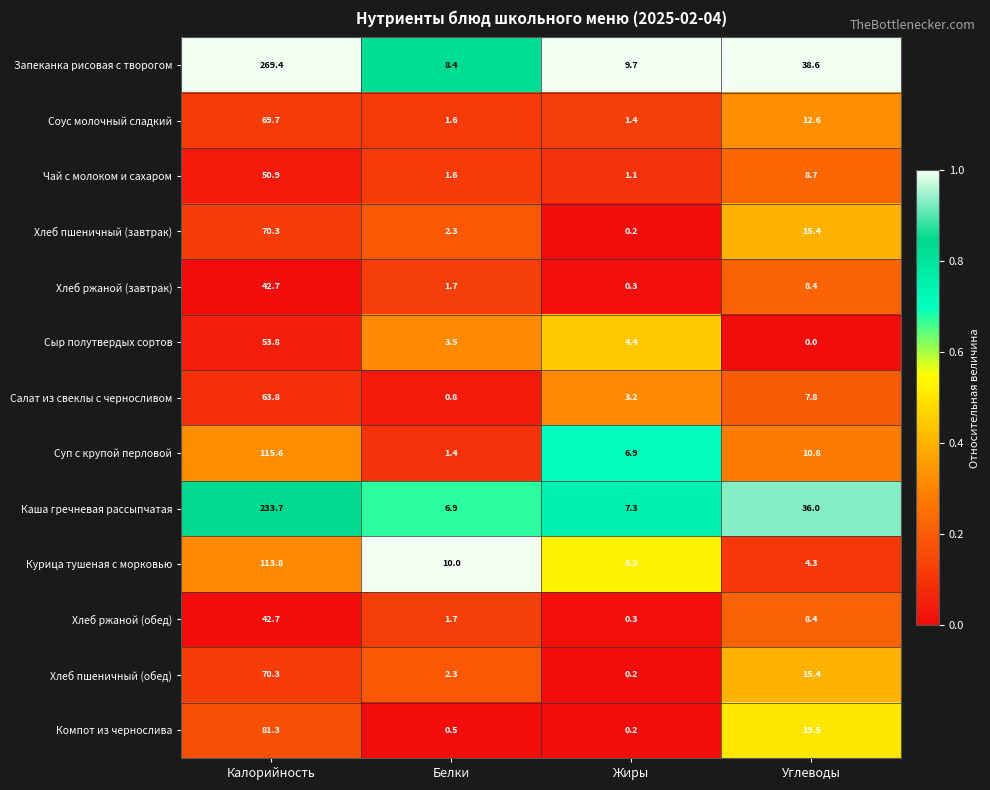

Where is Чай с молоком и сахаром nearest to the value 26?

Углеводы